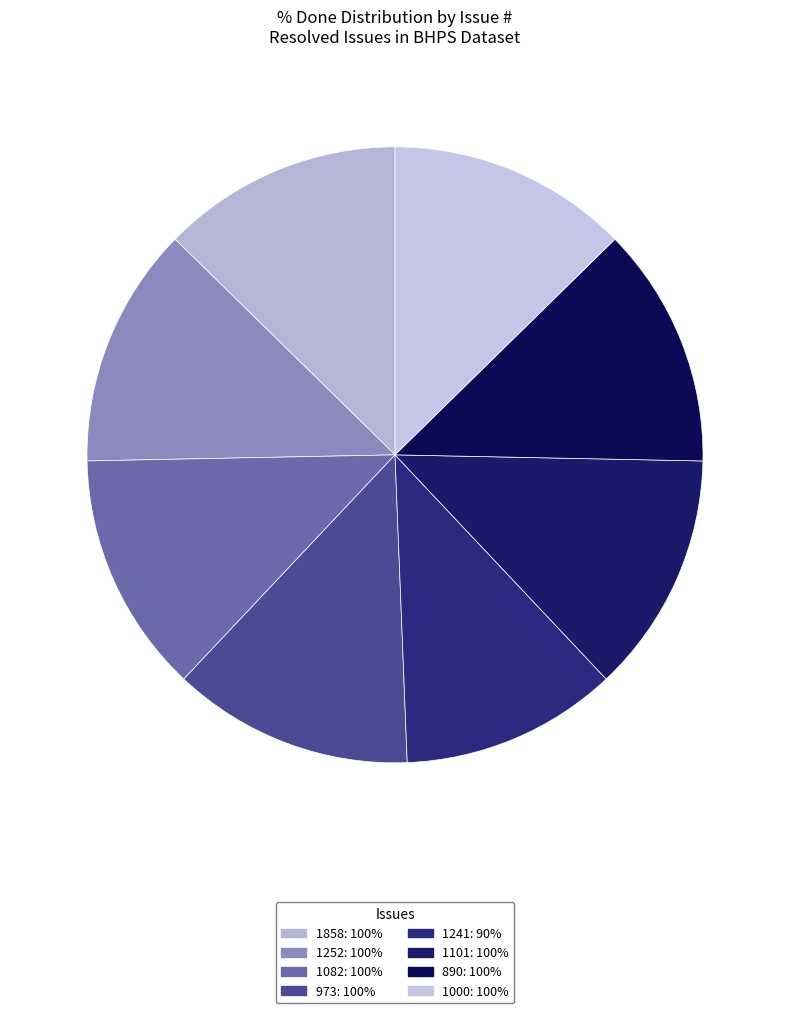

Is it true that 1082 is 13% of the pie?

True